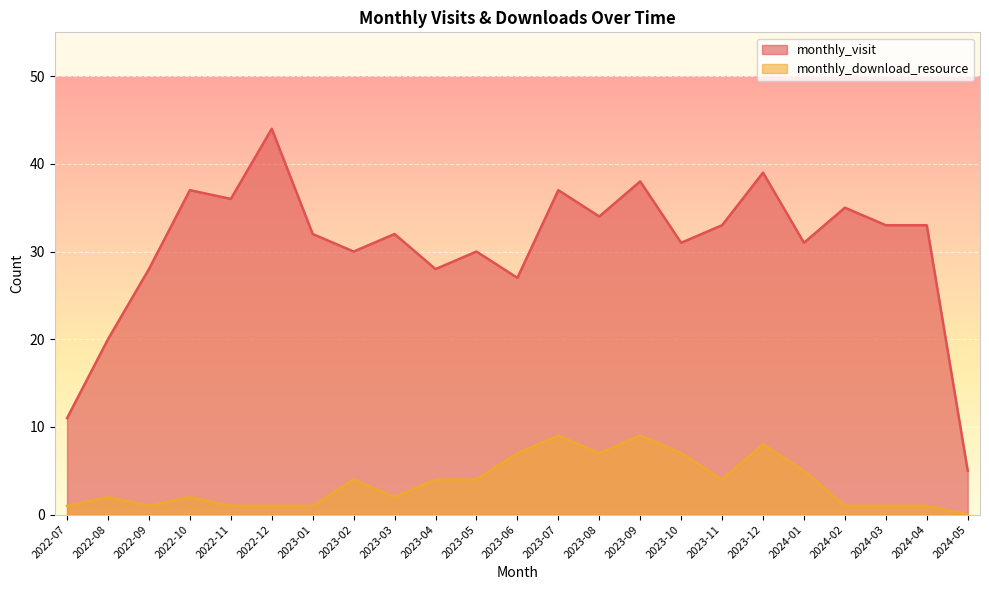

What is the sum of the monthly_download_resource values at 2022-09 and 2024-01?

6